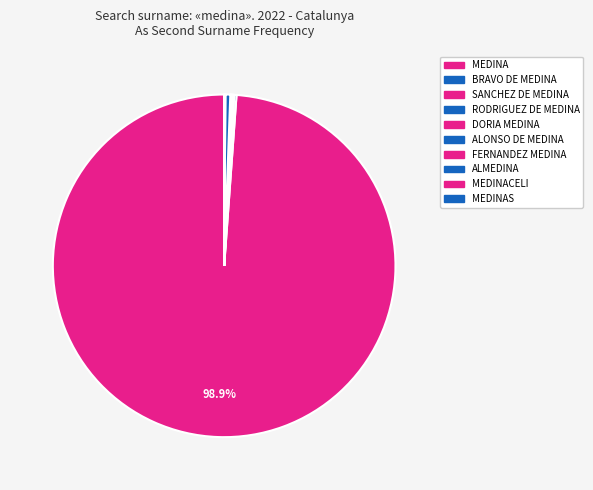

Does any single category account for the majority?

Yes